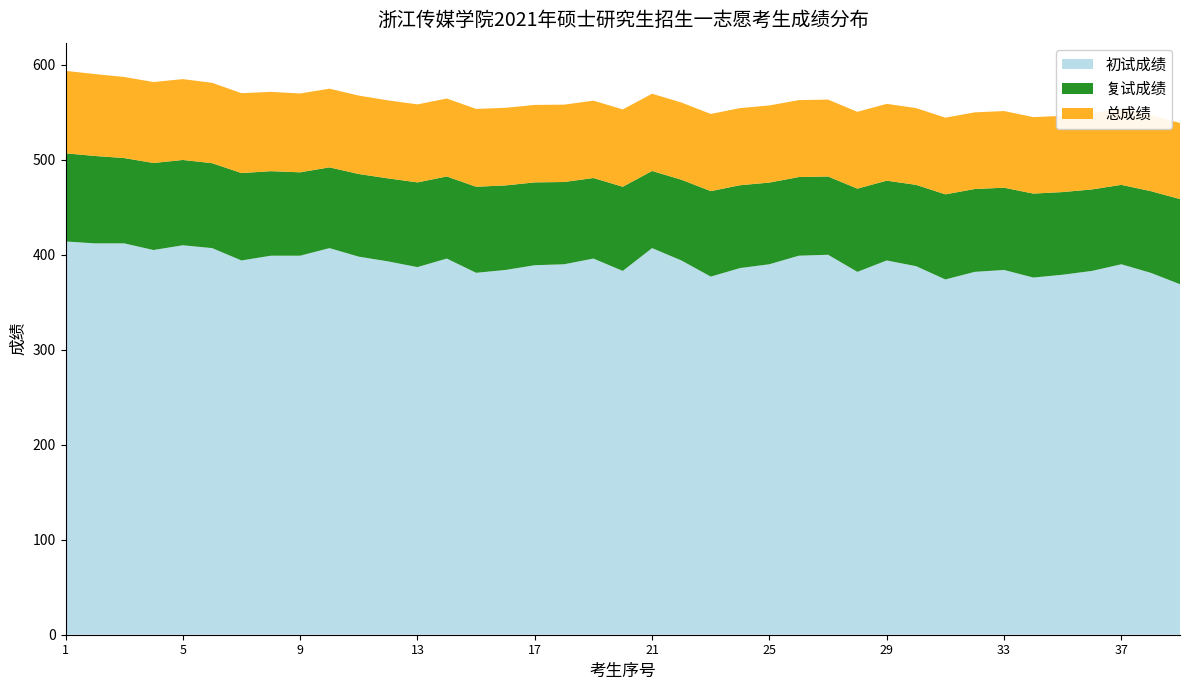

Reading right to left, extract all data points from this chart.

初试成绩: 39=369.0	38=381.0	37=390.0	36=383.0	35=379.0	34=376.0	33=384.0	32=382.0	31=374.0	30=388.0	29=394.0	28=382.0	27=400.0	26=399.0	25=390.0	24=386.0	23=377.0	22=394.0	21=407.0	20=383.0	19=396.0	18=390.0	17=389.0	16=384.0	15=381.0	14=396.0	13=387.0	12=393.0	11=398.0	10=407.0	9=399.0	8=399.0	7=394.0	6=407.0	5=410.0	4=405.0	3=412.0	2=412.0	1=414.0
复试成绩: 39=89.6	38=86.0	37=83.6	36=85.8	35=87.0	34=88.4	33=86.6	32=87.2	31=89.6	30=85.6	29=84.0	28=87.6	27=82.4	26=82.8	25=86.0	24=87.2	23=90.0	22=85.0	21=81.2	20=88.6	19=84.8	18=86.6	17=87.2	16=89.0	15=90.6	14=86.4	13=89.2	12=87.4	11=87.0	10=85.0	9=87.8	8=89.0	7=92.0	6=89.4	5=89.8	4=91.6	3=89.8	2=92.0	1=92.8
总成绩: 39=80.1	38=80.1	37=80.2	36=80.3	35=80.3	34=80.5	33=80.7	32=80.7	31=80.7	30=80.8	29=80.9	28=80.9	27=81.0	26=81.0	25=81.2	24=81.2	23=81.2	22=81.3	21=81.3	20=81.4	19=81.4	18=81.4	17=81.6	16=81.7	15=82.0	14=82.1	13=82.1	12=82.1	11=82.6	10=82.8	9=83.0	8=83.5	7=84.1	6=84.6	5=85.1	4=85.2	3=85.4	2=86.2	1=86.8